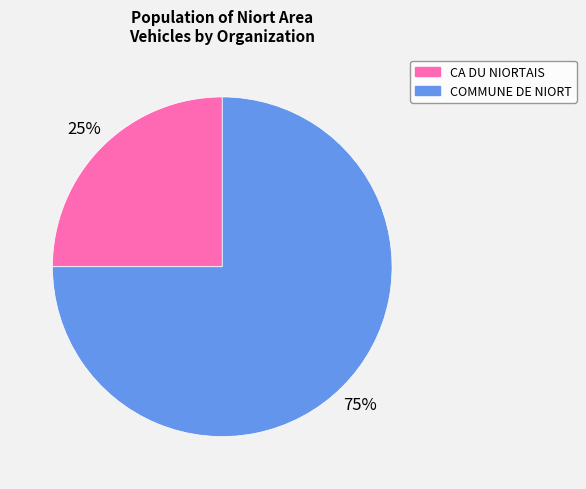

Between CA DU NIORTAIS and COMMUNE DE NIORT, which is larger?

COMMUNE DE NIORT